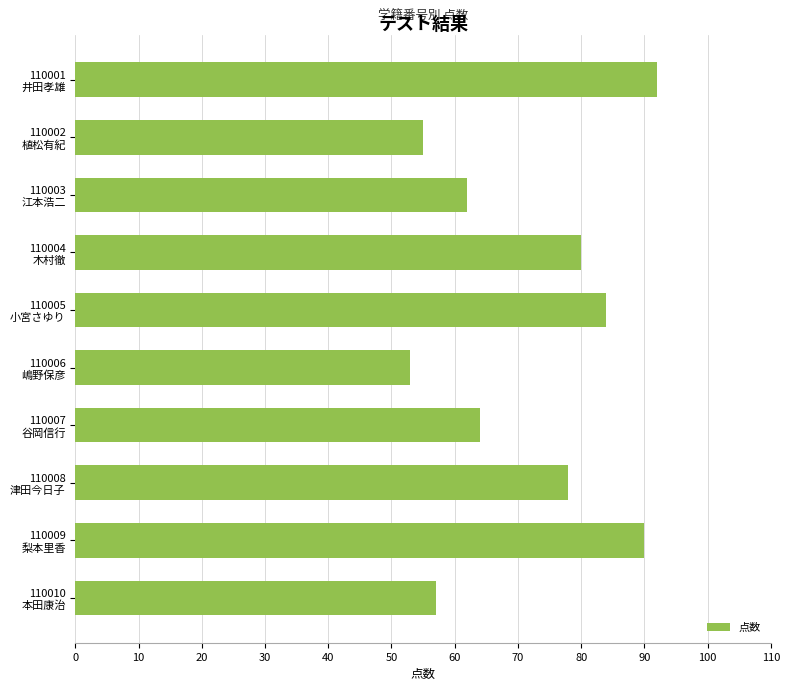

What is the value of the 4th bar from the top?

80